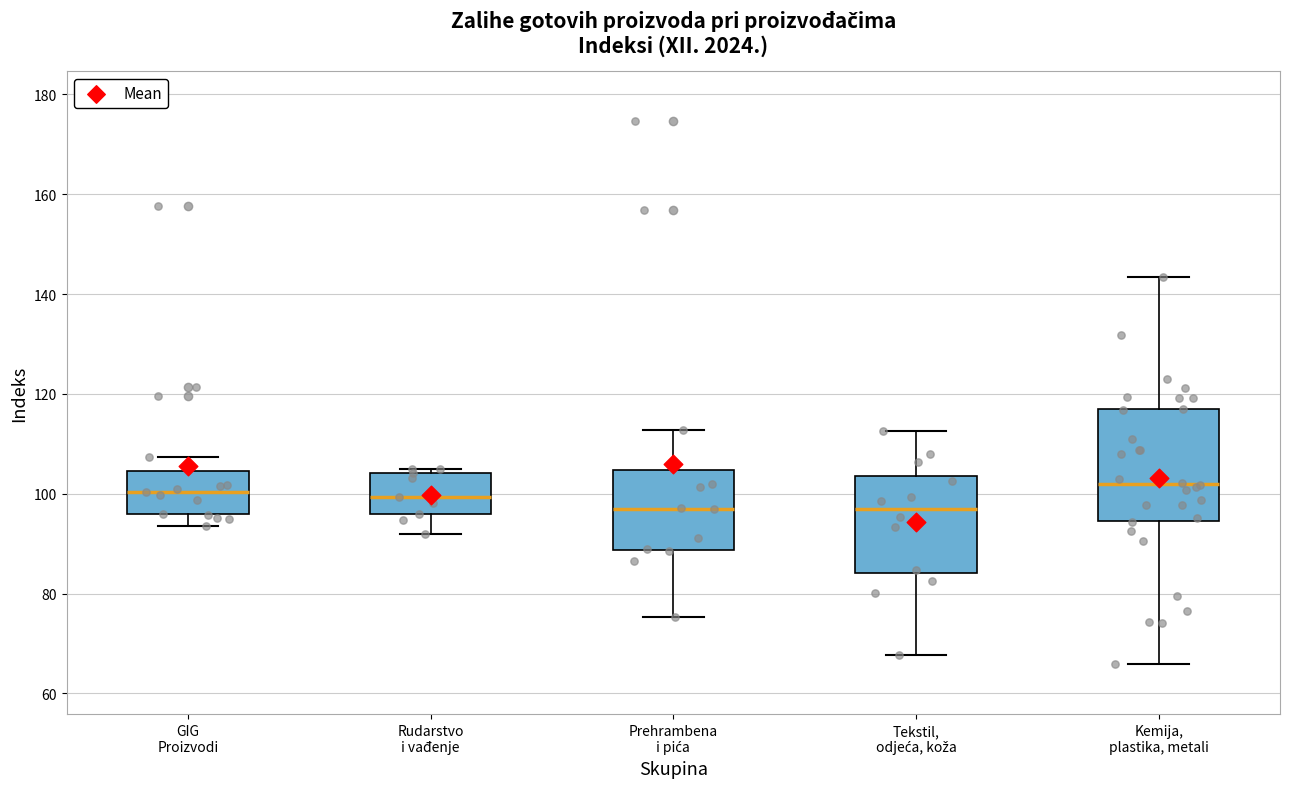

Where does the lower whisker of the box for Prehrambena i pića end on the y-axis? The values are not printed on the chart, so give them approximately, as read against the axis.

76